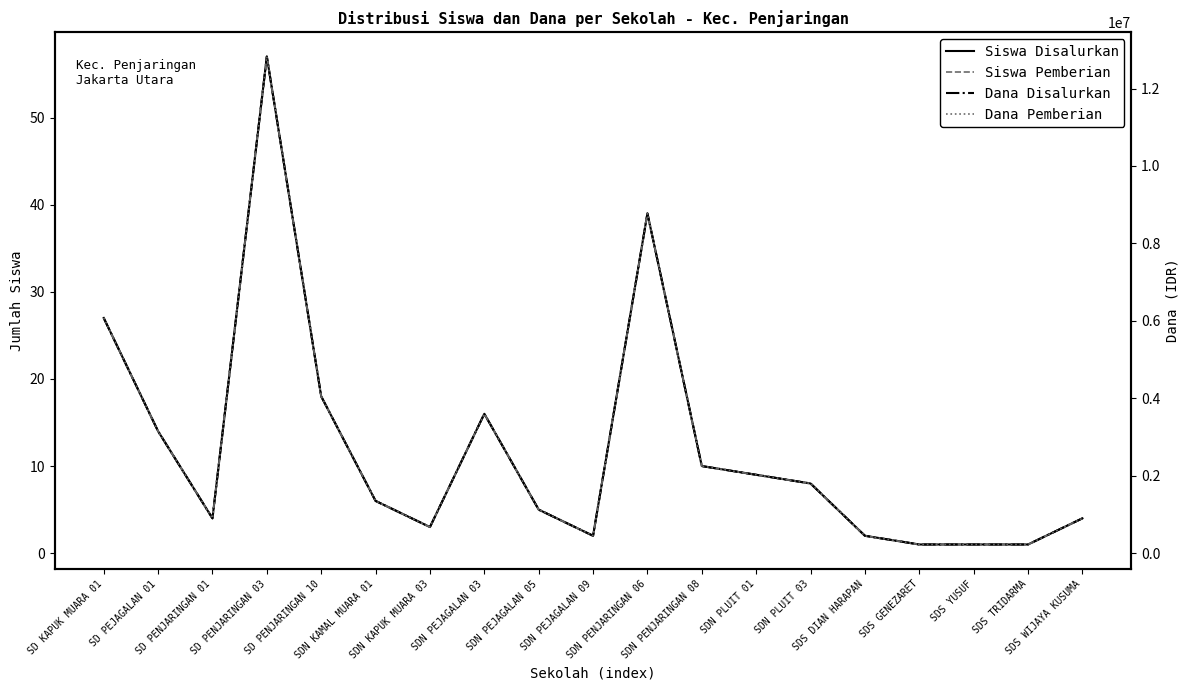

Count the number of data series in this chart.

4